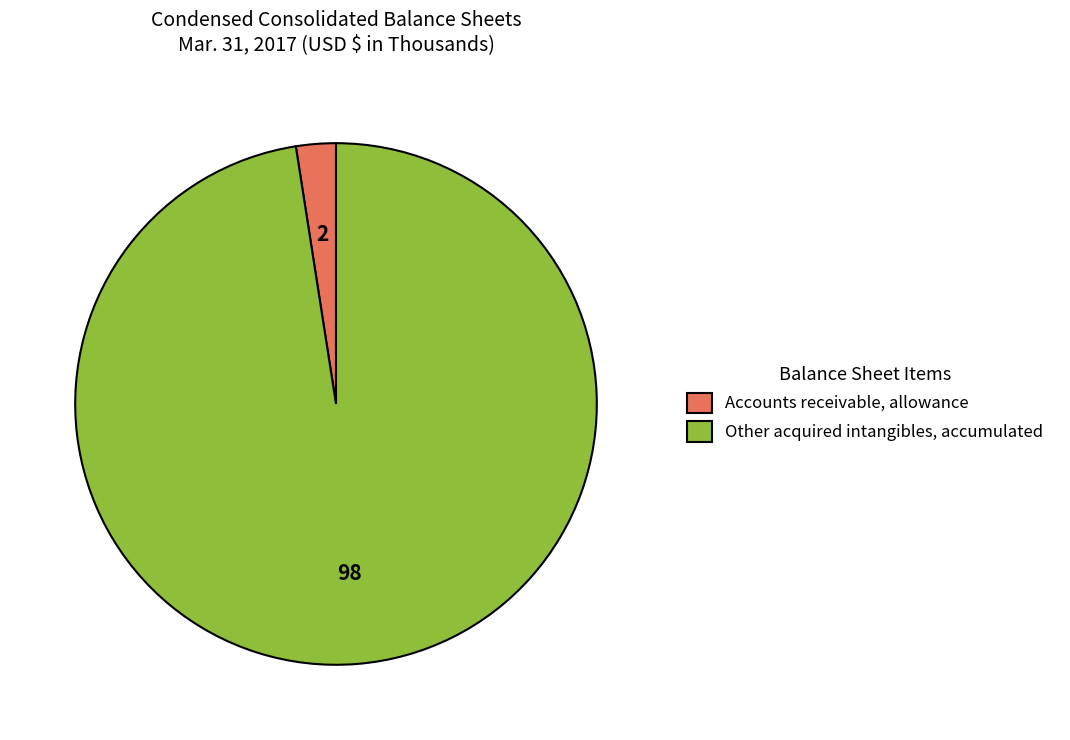

True or false: Other acquired intangibles, accumulated accounts for 98% of the total.

True